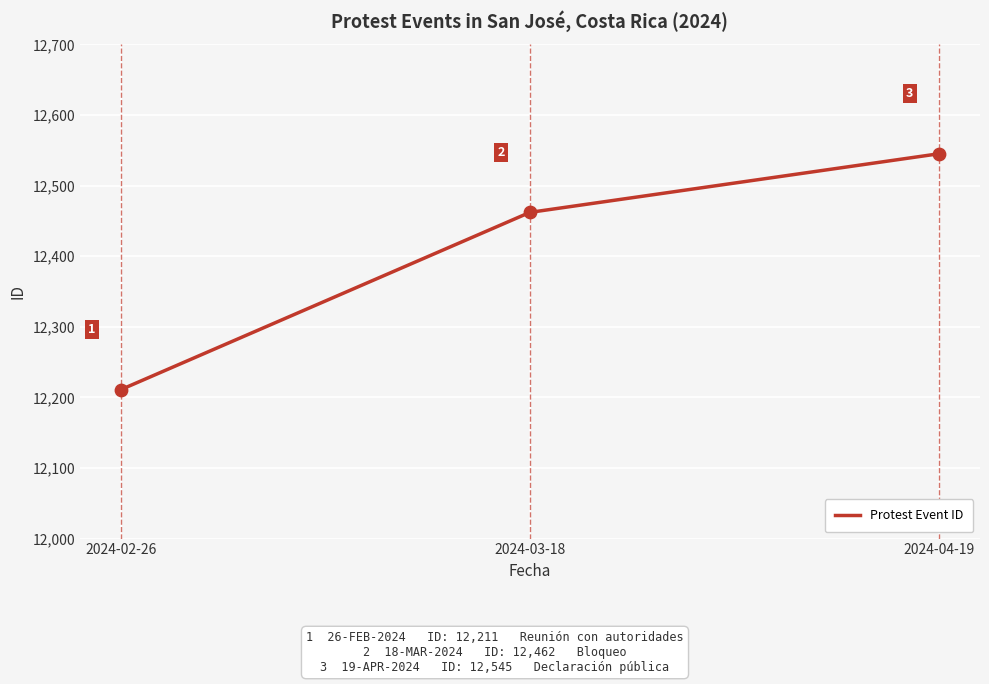

What is the change in value from 2024-02-26 to 2024-03-18?

+251